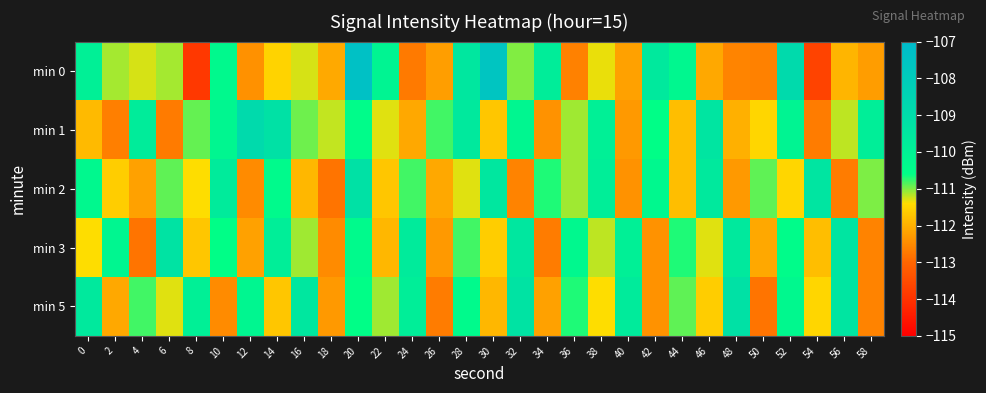

Which has a higher value, 14 or 36?

14